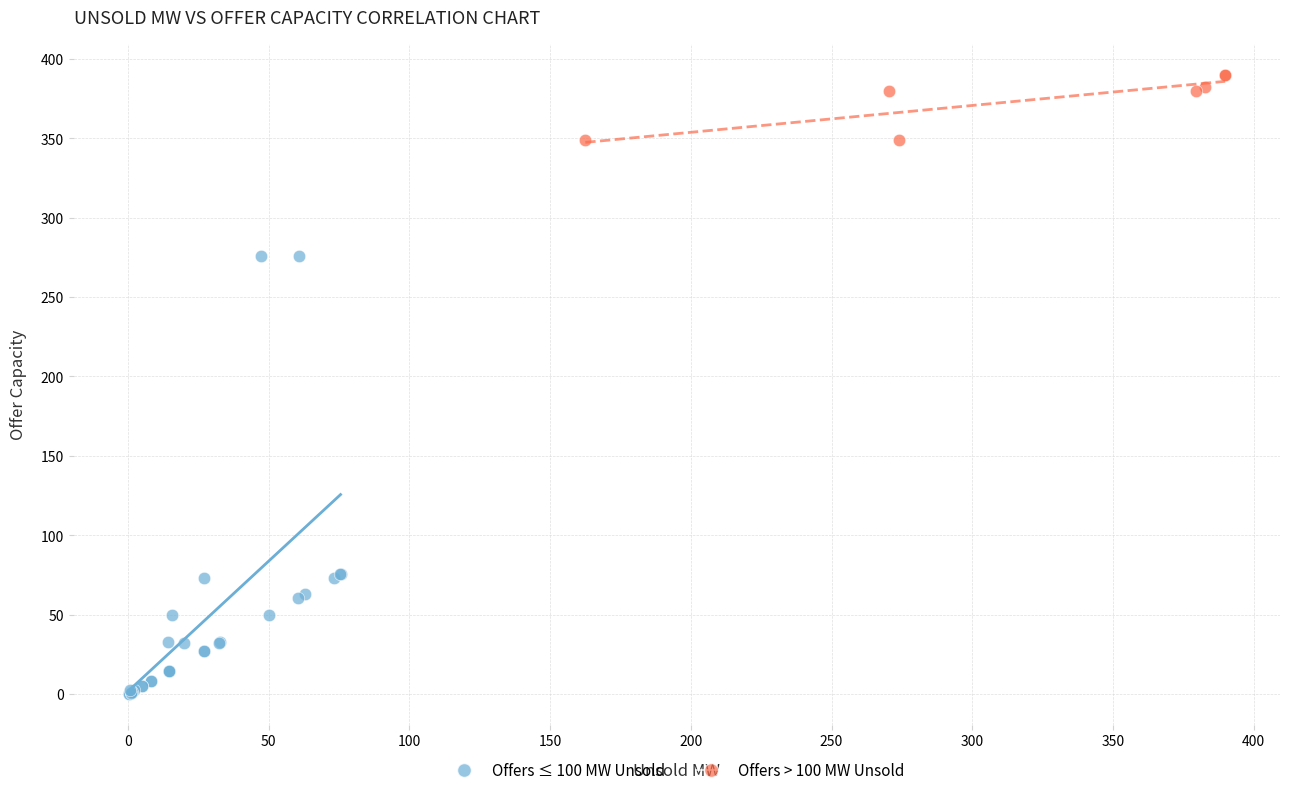

Which series has the largest Y range (max minus min)?

Offers ≤ 100 MW Unsold